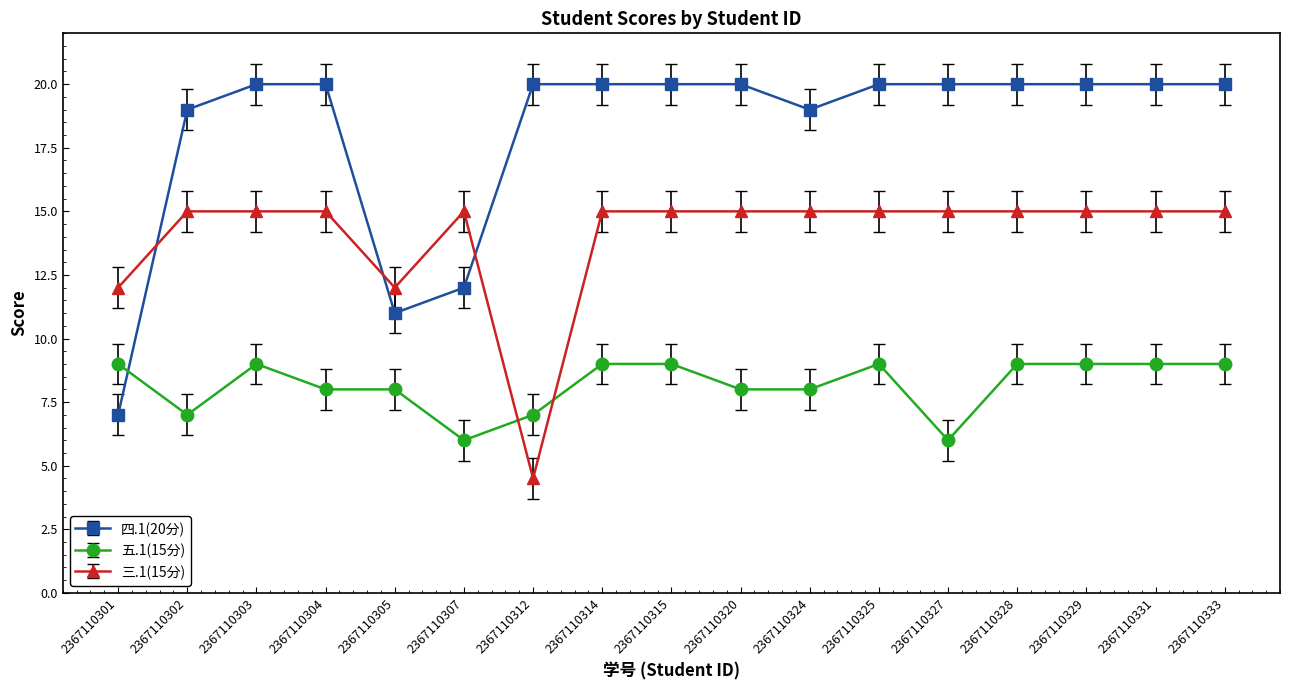

List the series in order of their peak value, highest first.

四.1(20分), 三.1(15分), 五.1(15分)